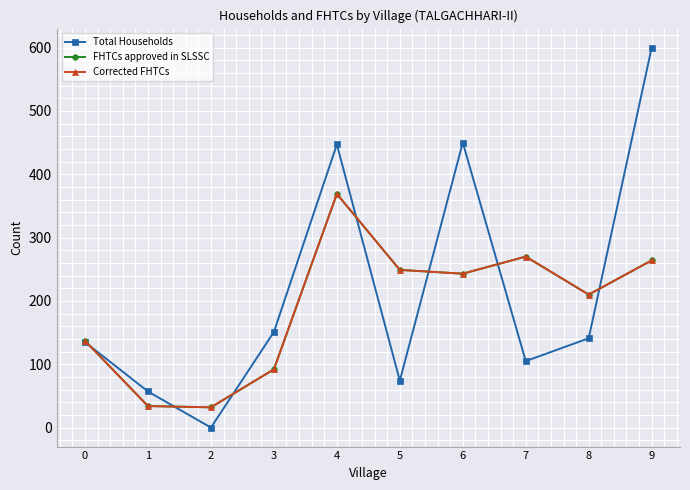

What is the approximate value of Corrected FHTCs at 4, to the nearest 10?

370